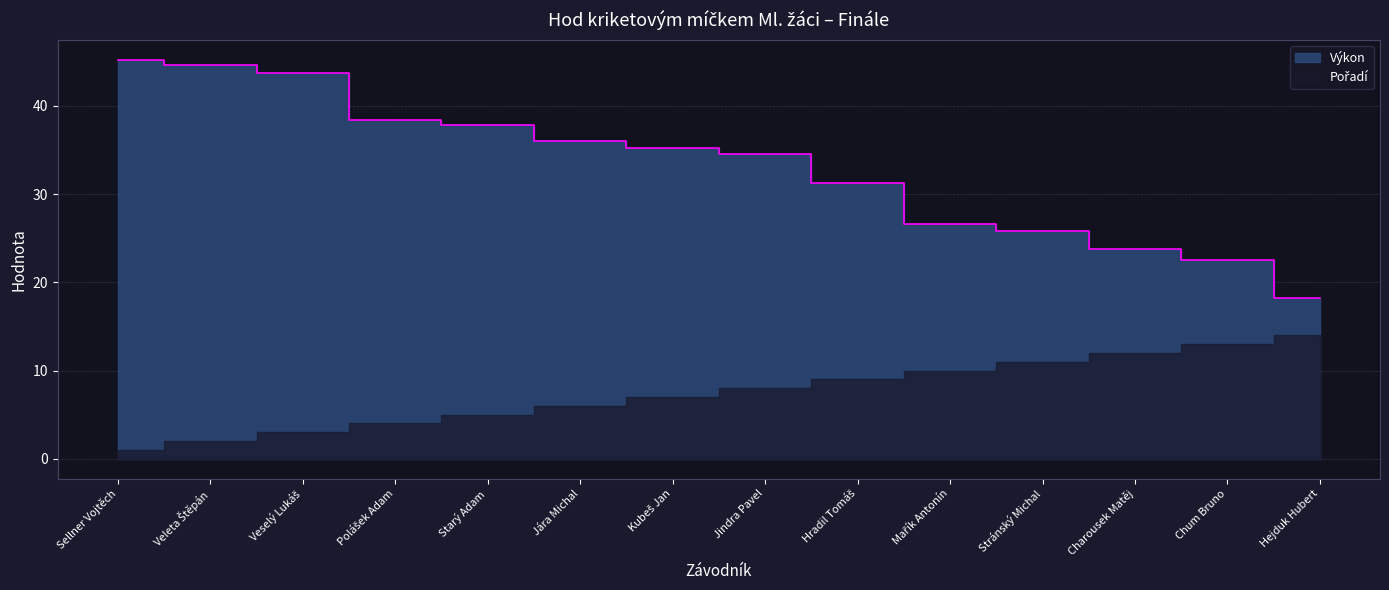

What is the change in value from Veselý Lukáš to Jára Michal?

-7.8